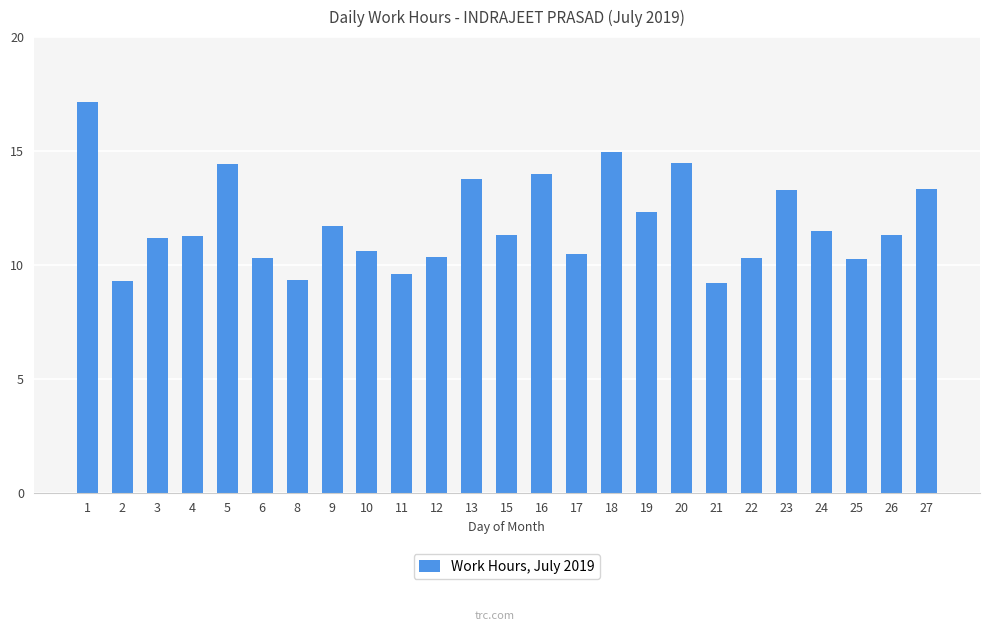

True or false: the data shows 17.5 at 22.

False